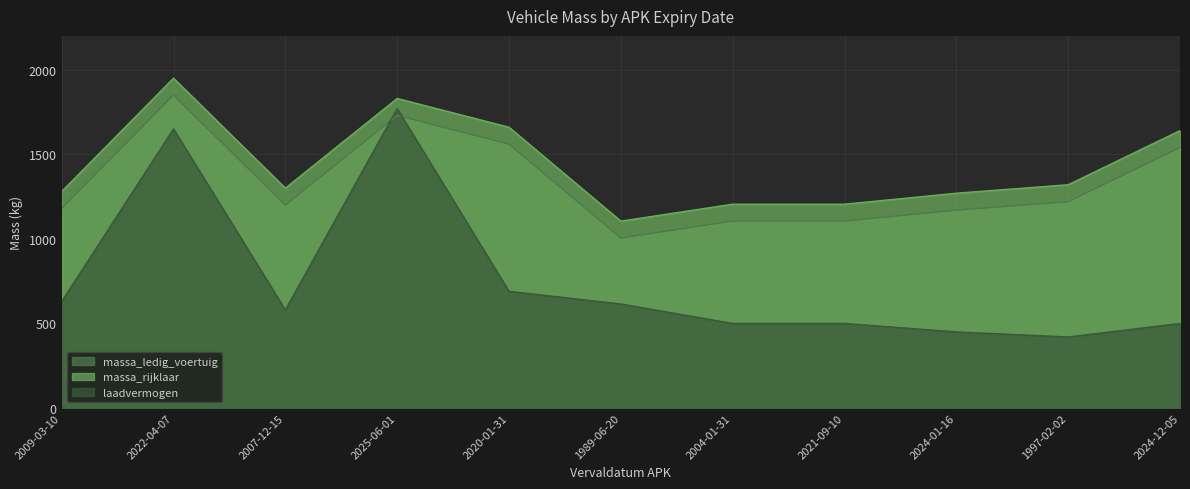

What position from the left is 2022-04-07?

2